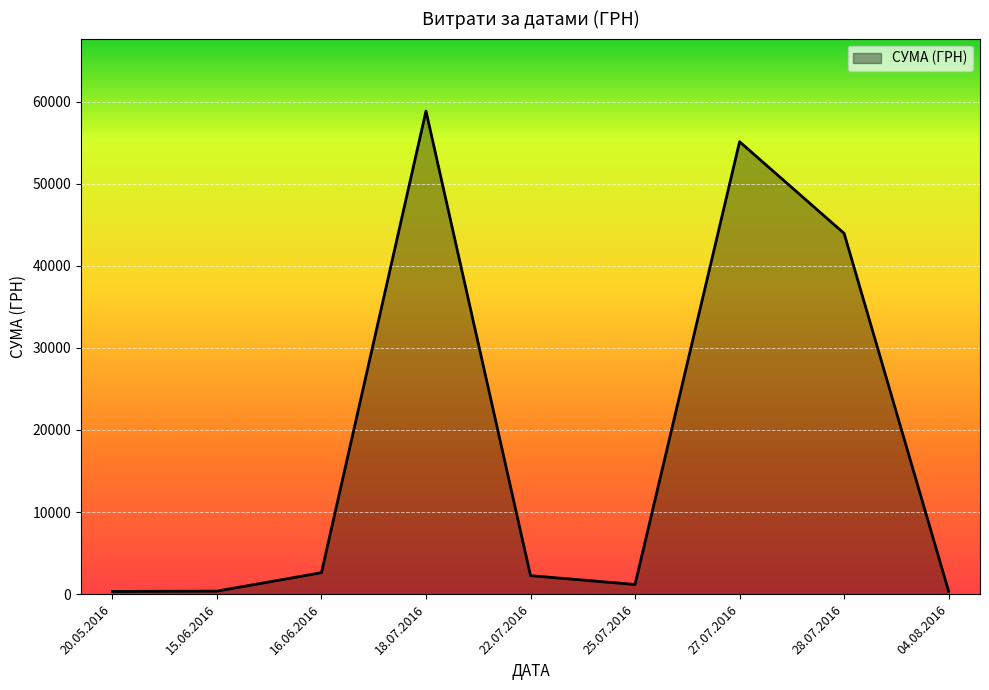

At which category does the chart reach its peak across all series?

18.07.2016